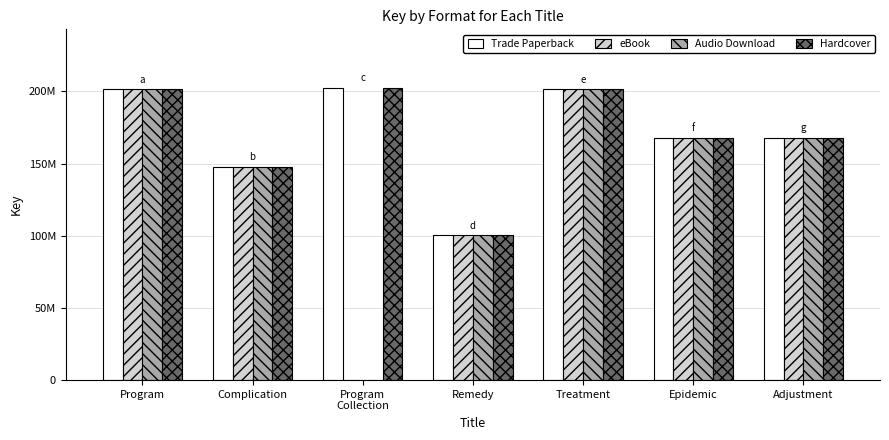

What is the average value of the Hardcover series?

170051204